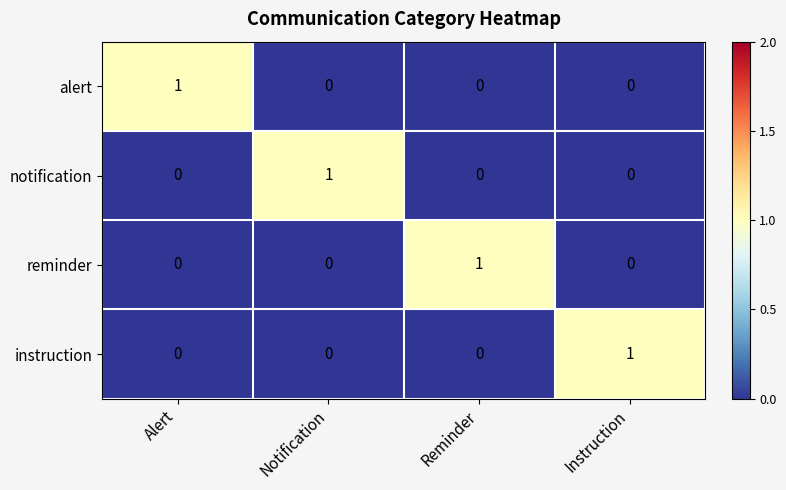

At which label does alert reach its peak?

Alert